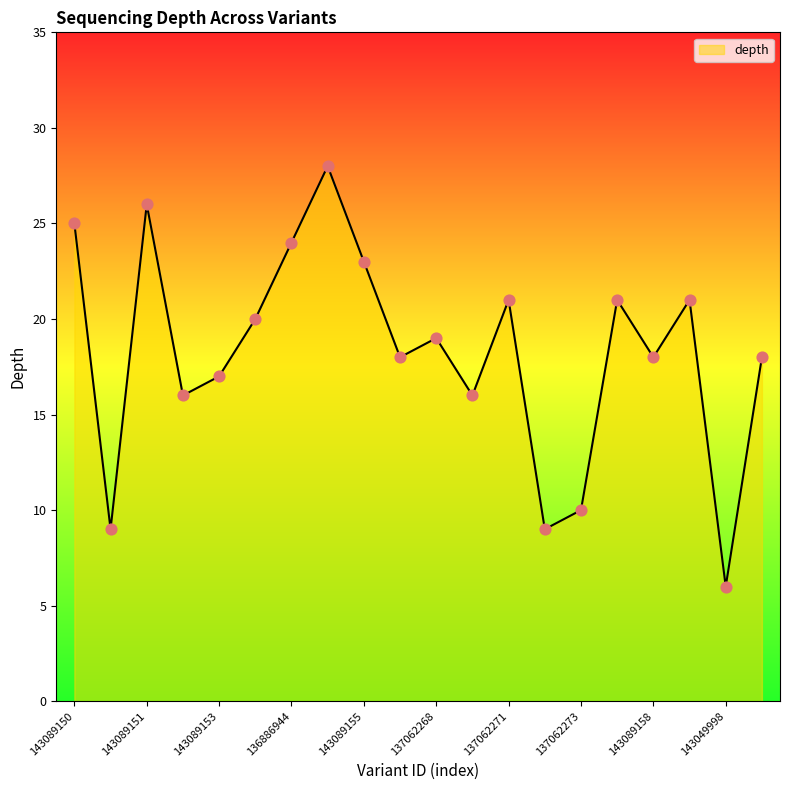

What is the smallest value displayed?

6